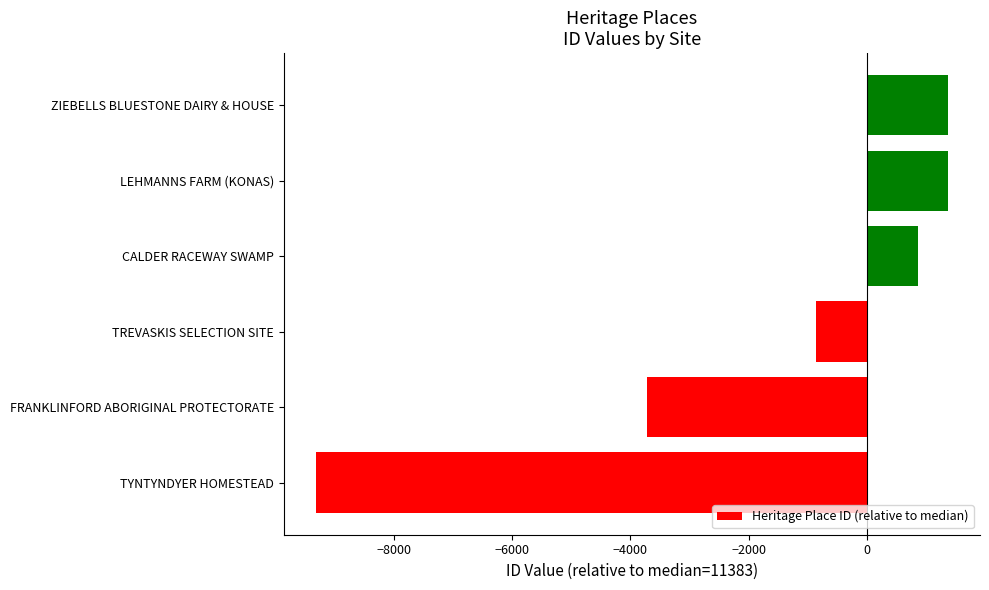

What value does the data have at TYNTYNDYER HOMESTEAD, to the nearest 100?

-9300